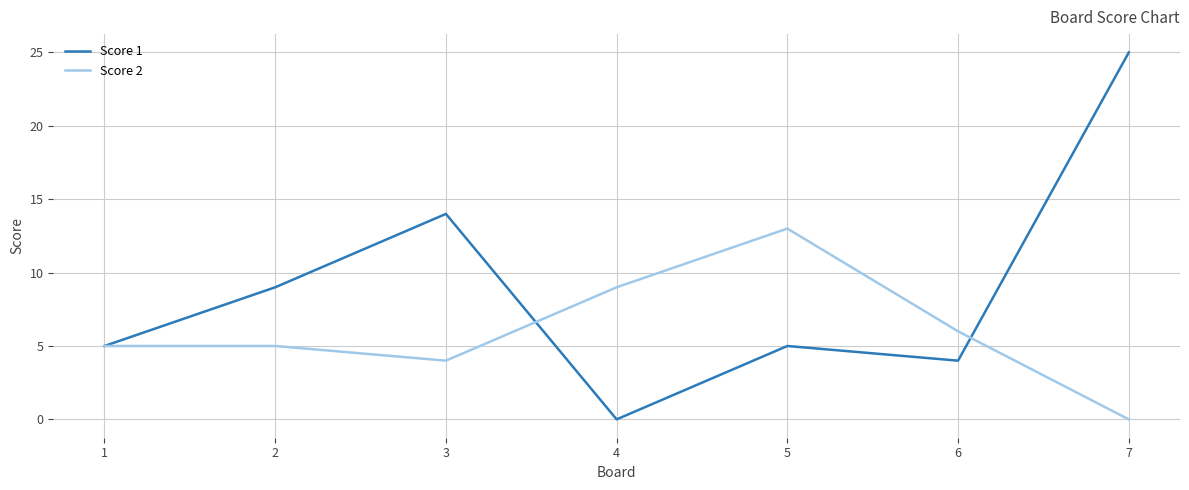

Where is Score 2 nearest to the value 6?

6